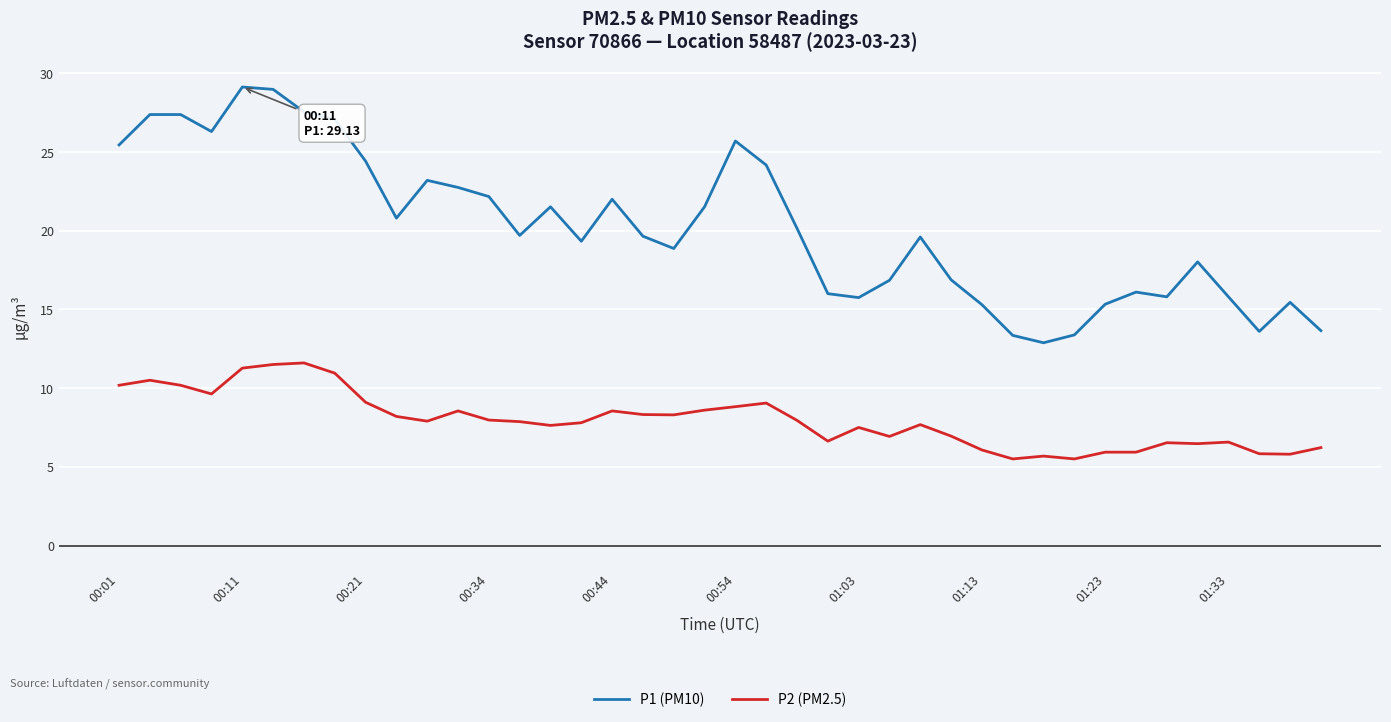

What is the lowest value of the P1 (PM10) series?

12.9